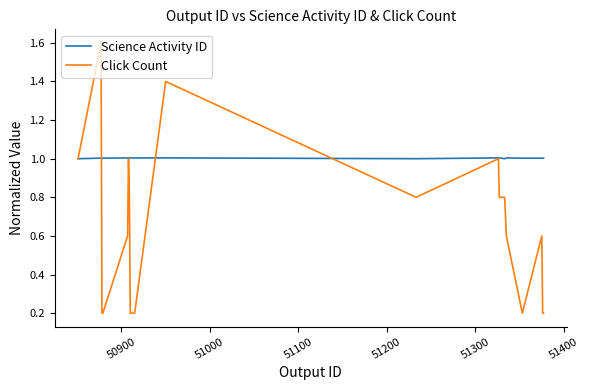

What is the minimum value for Science Activity ID?

1.0